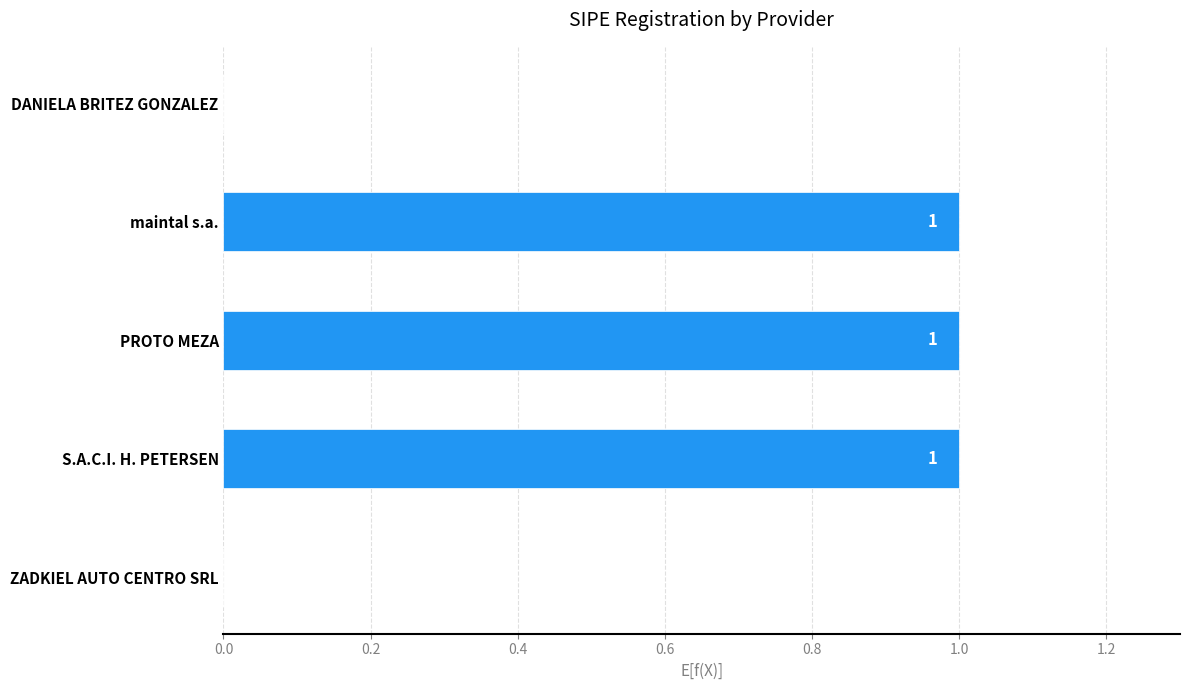

True or false: the data shows 1 at PROTO MEZA.

True